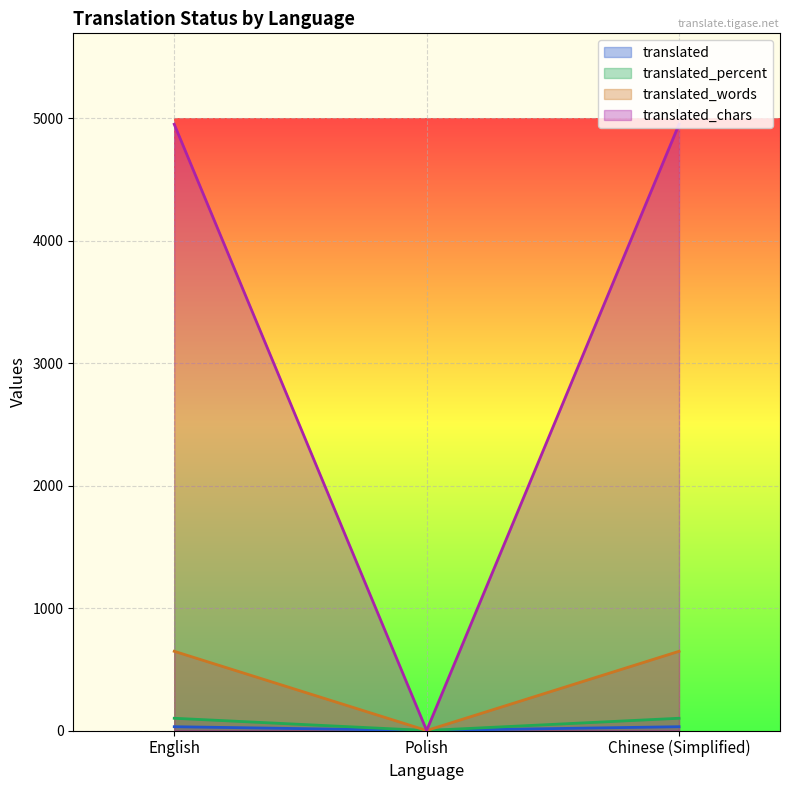

Reading left to right, transcribe all the data shown in this chart.

translated: English=100	Polish=0	Chinese (Simplified)=100
translated_percent: English=31	Polish=0	Chinese (Simplified)=31
translated_words: English=647	Polish=0	Chinese (Simplified)=647
translated_chars: English=4952	Polish=0	Chinese (Simplified)=4952